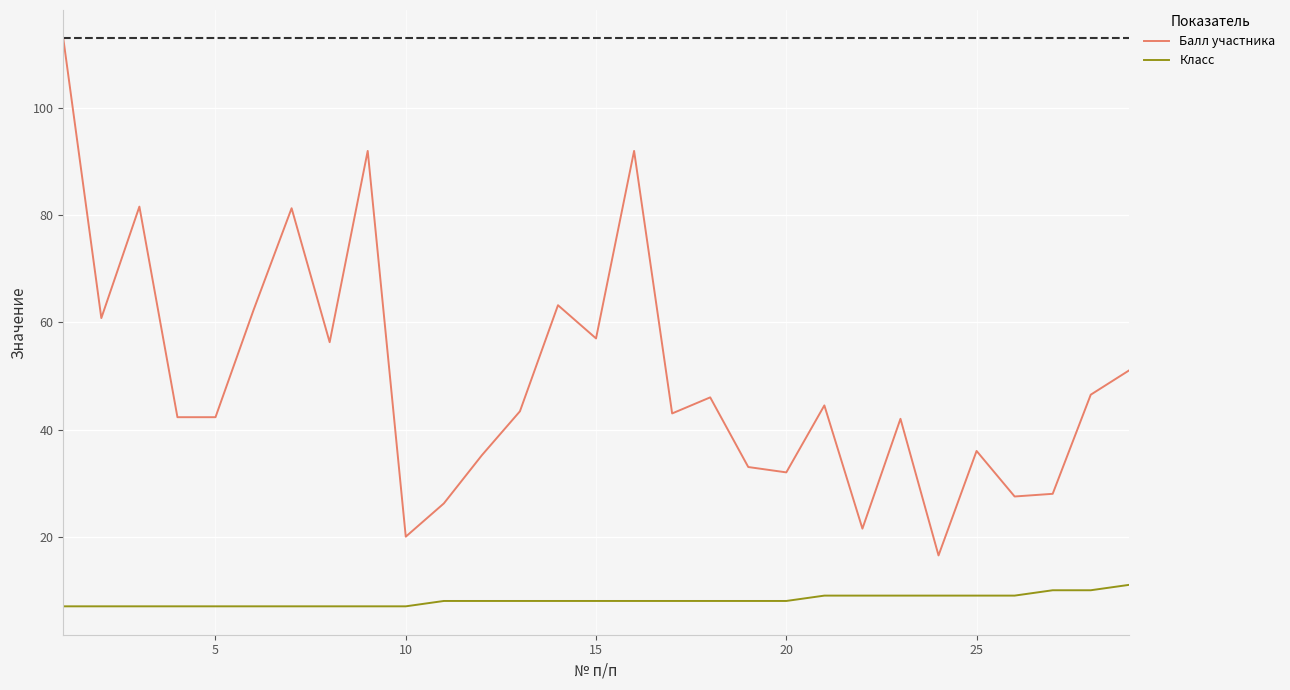

Which series has the largest range (max minus min)?

Балл участника